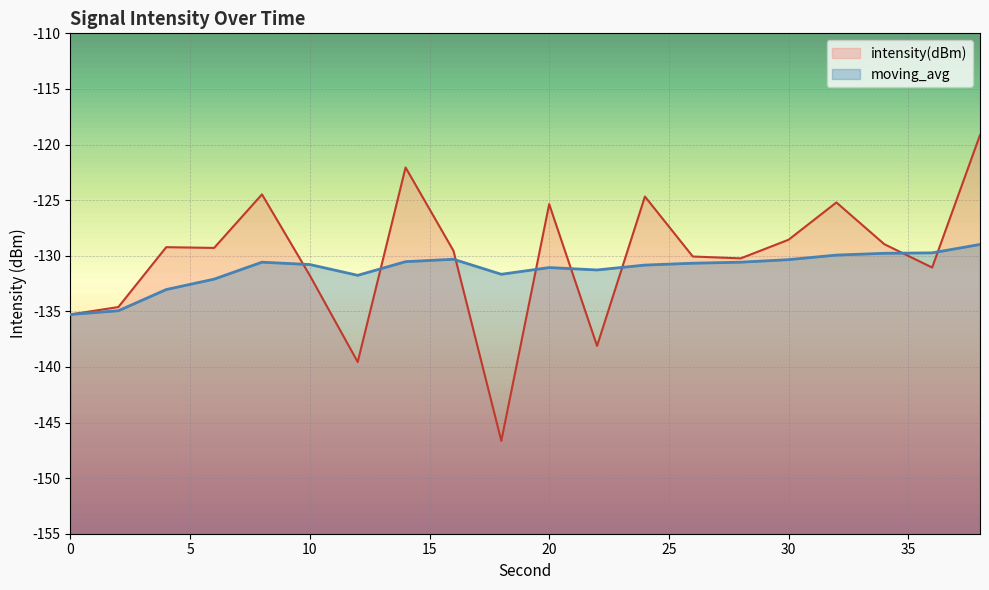

What is the approximate value of intensity(dBm) at 26?

-130.1